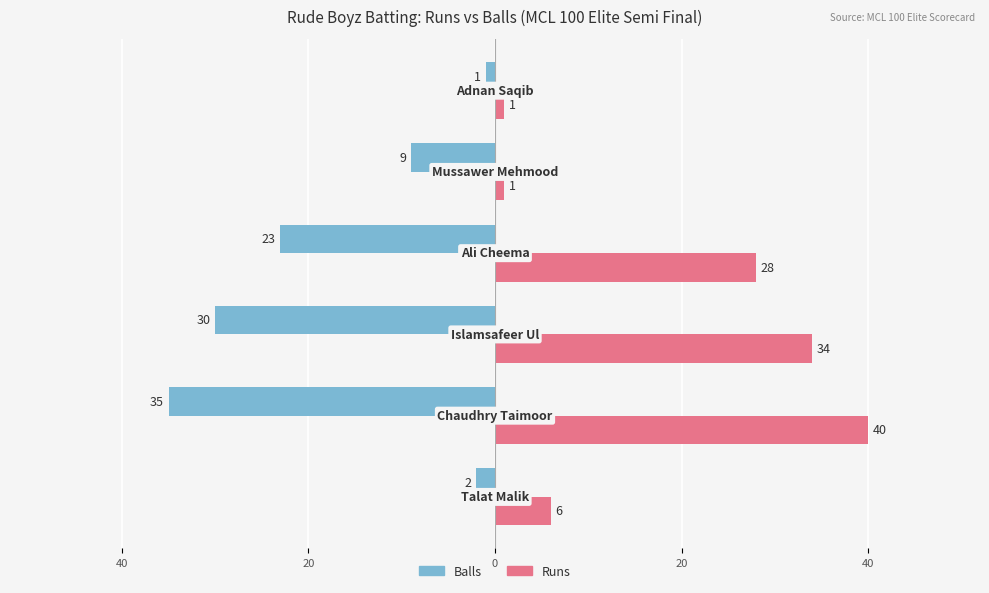

Reading left to right, list all the values displayed in this chart.

Balls: -2	-35	-30	-23	-9	-1
Runs: 6	40	34	28	1	1